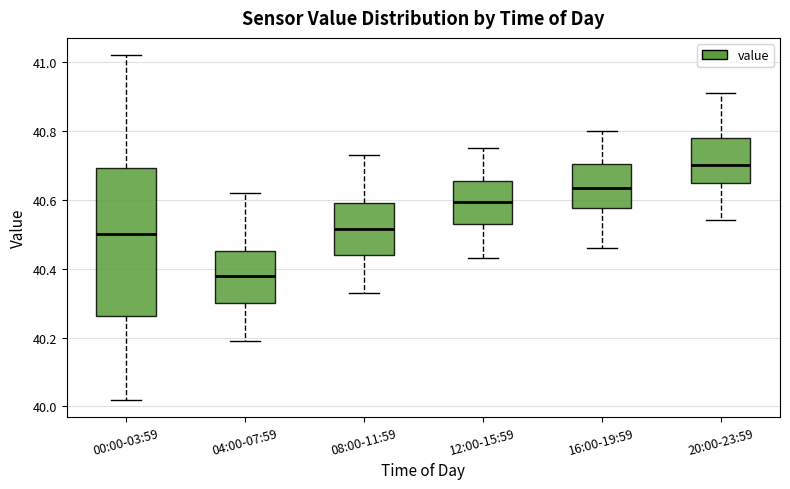

Reading left to right, transcribe this box plot: for each box, give where its median line is, the range the box spans, and where its two whiskers end, as read against the y-axis. The values are not printed on the chart, so give them approximately, as read against the axis.

00:00-03:59: median 40.50, box 40.26 to 40.70, whiskers 40.02 to 41.02
04:00-07:59: median 40.38, box 40.30 to 40.46, whiskers 40.20 to 40.62
08:00-11:59: median 40.52, box 40.44 to 40.60, whiskers 40.34 to 40.74
12:00-15:59: median 40.60, box 40.54 to 40.66, whiskers 40.44 to 40.76
16:00-19:59: median 40.64, box 40.58 to 40.70, whiskers 40.46 to 40.80
20:00-23:59: median 40.70, box 40.64 to 40.78, whiskers 40.54 to 40.92